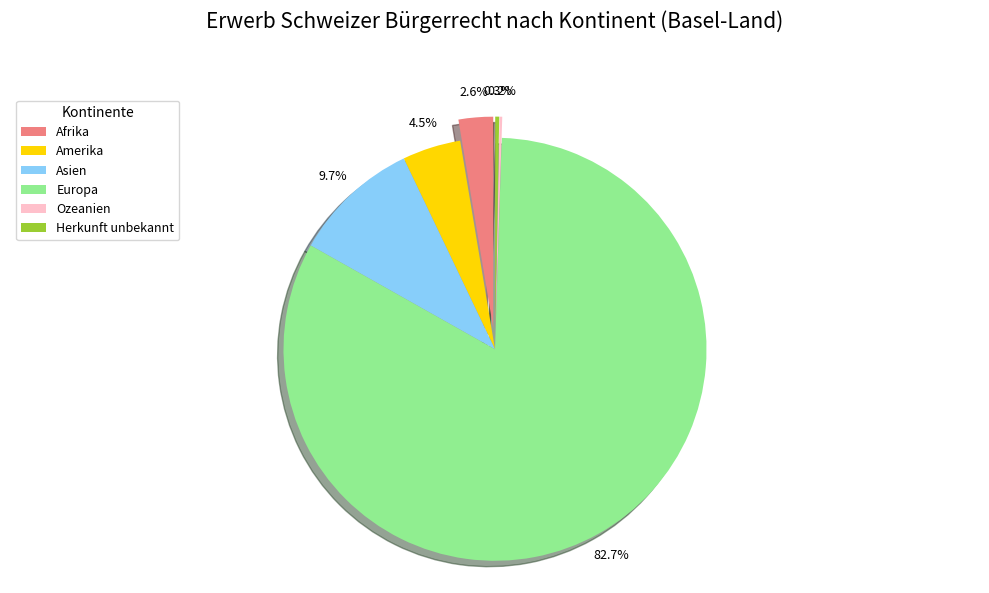

What is the smallest slice in the pie chart?

Ozeanien